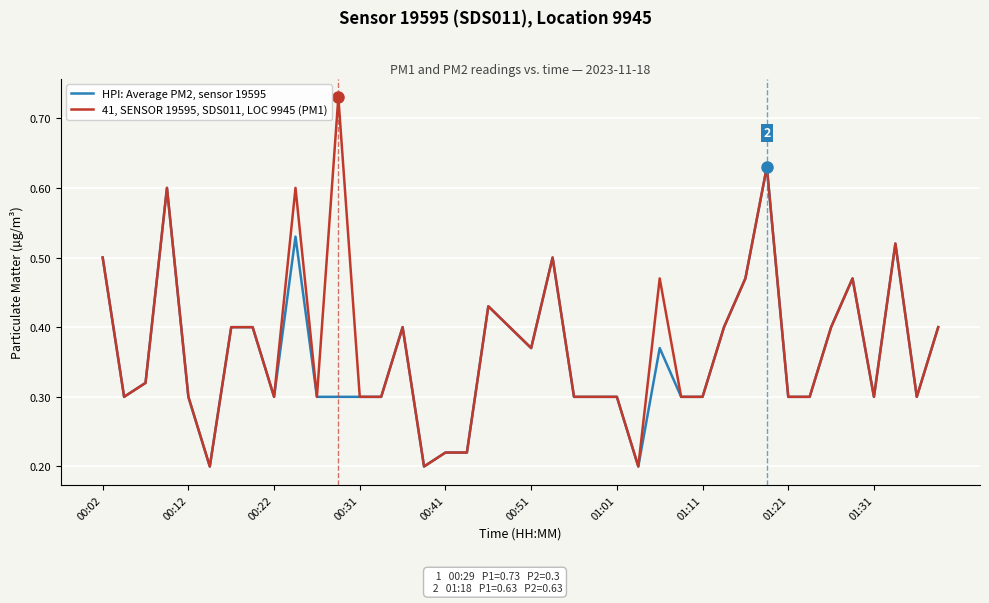

List the series in order of their overall mean, lowest first.

HPI: Average PM2, sensor 19595, 41, SENSOR 19595, SDS011, LOC 9945 (PM1)